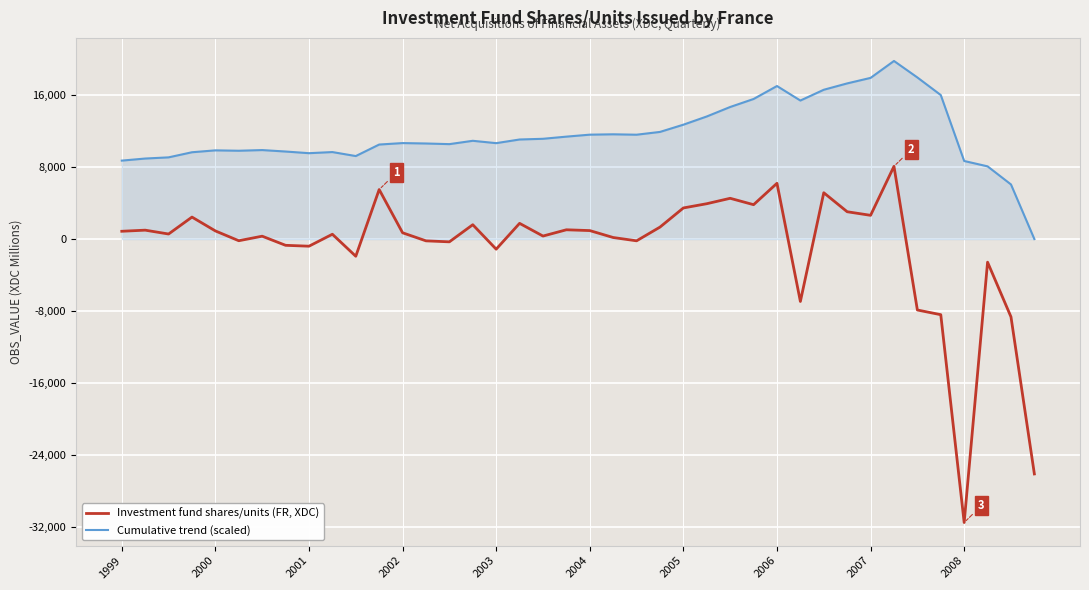

What is the sum of all Cumulative trend (scaled) values?

466244.5